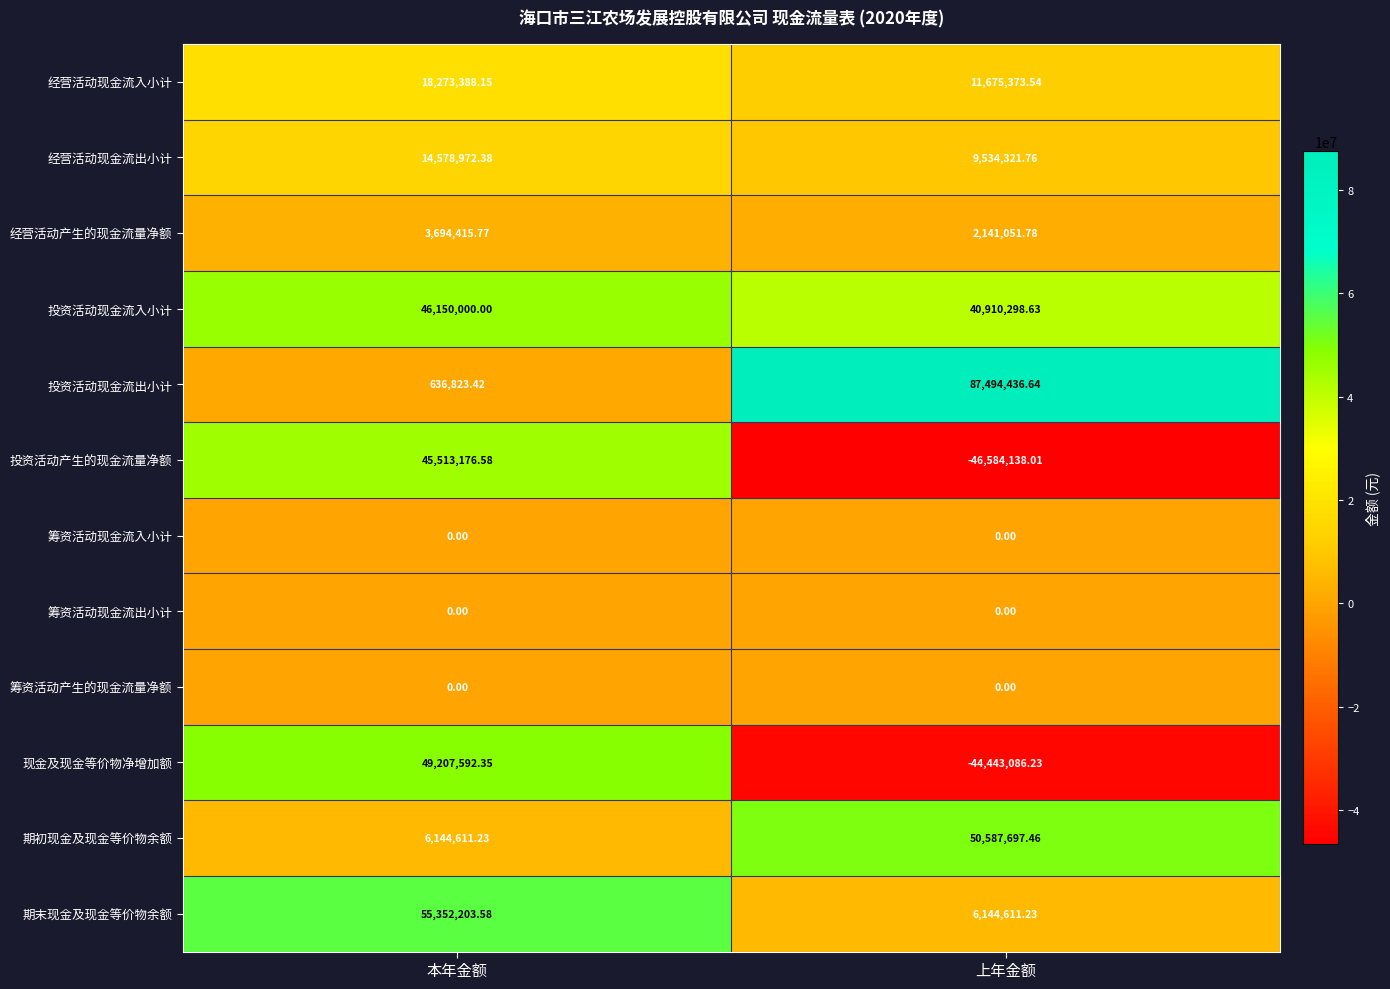

Is the value of 投资活动现金流出小计 at 上年金额 greater than the value of 筹资活动现金流入小计 at 本年金额?

Yes